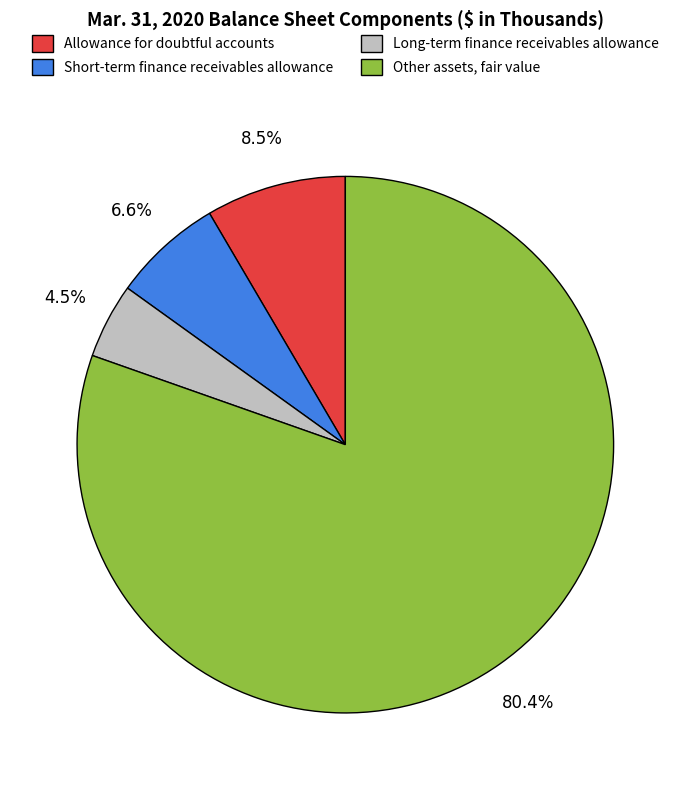

How many slices are in this pie chart?

4